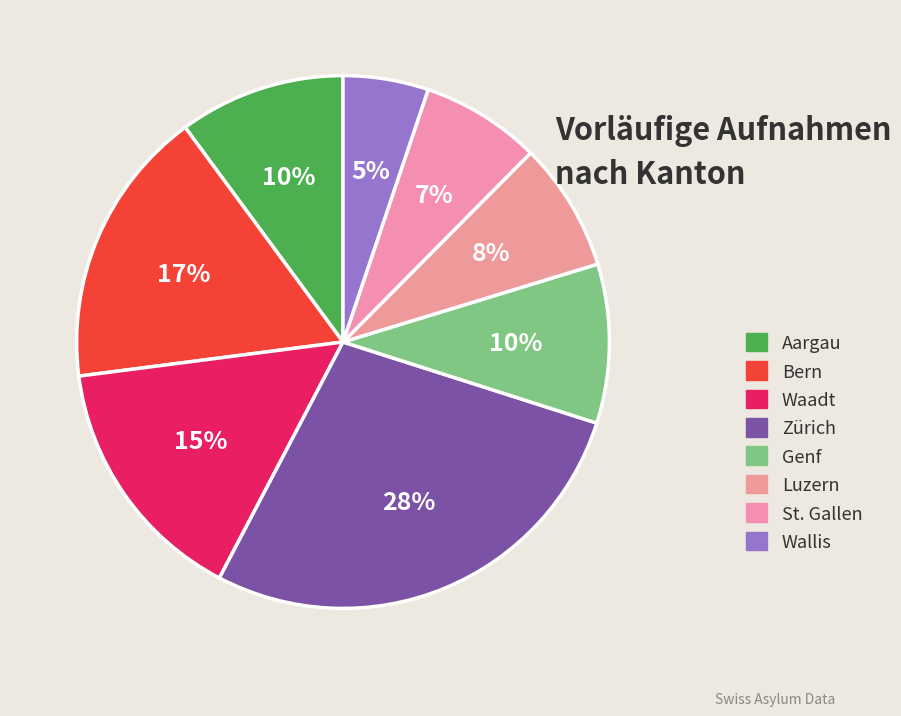

Which category has the biggest portion of the pie?

Zürich